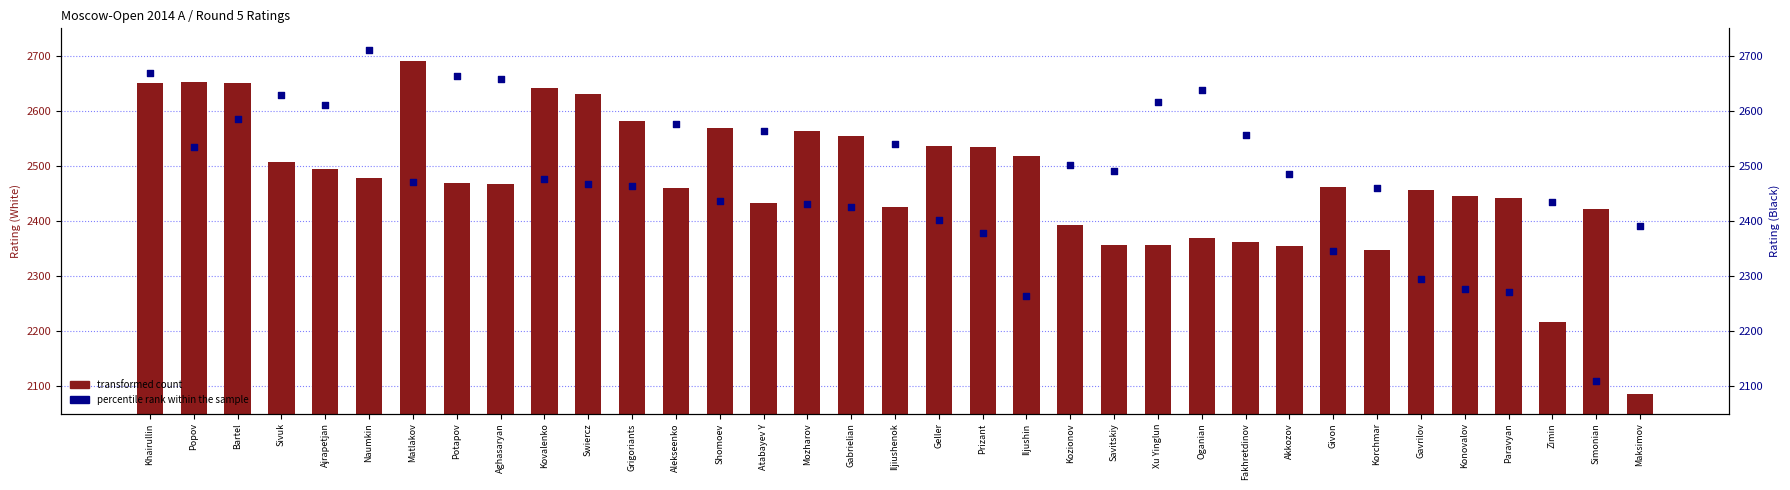

At which category is the sum across all series the highest?

Khairullin